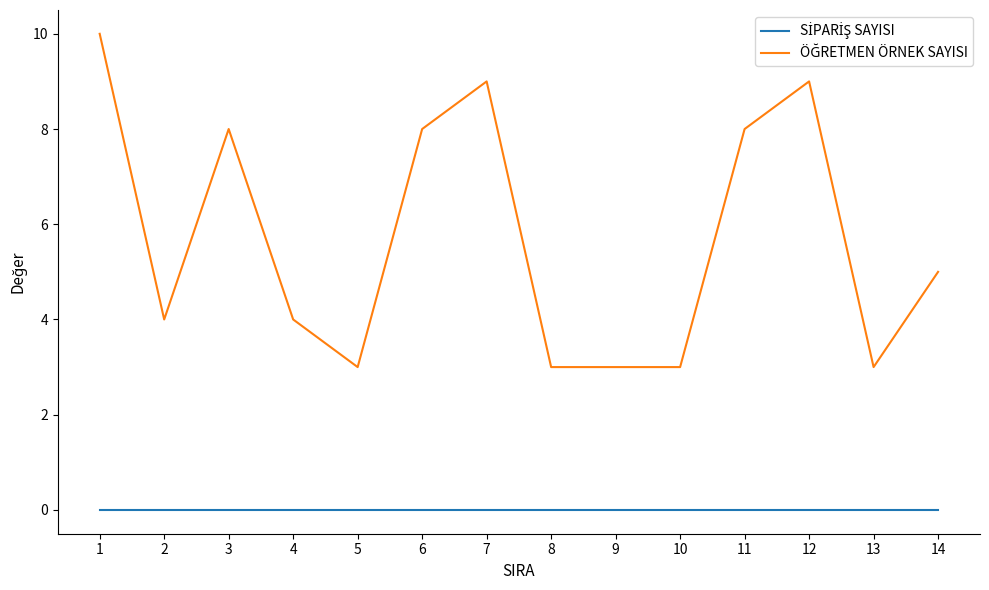

What is the total value across all series at 6?

8